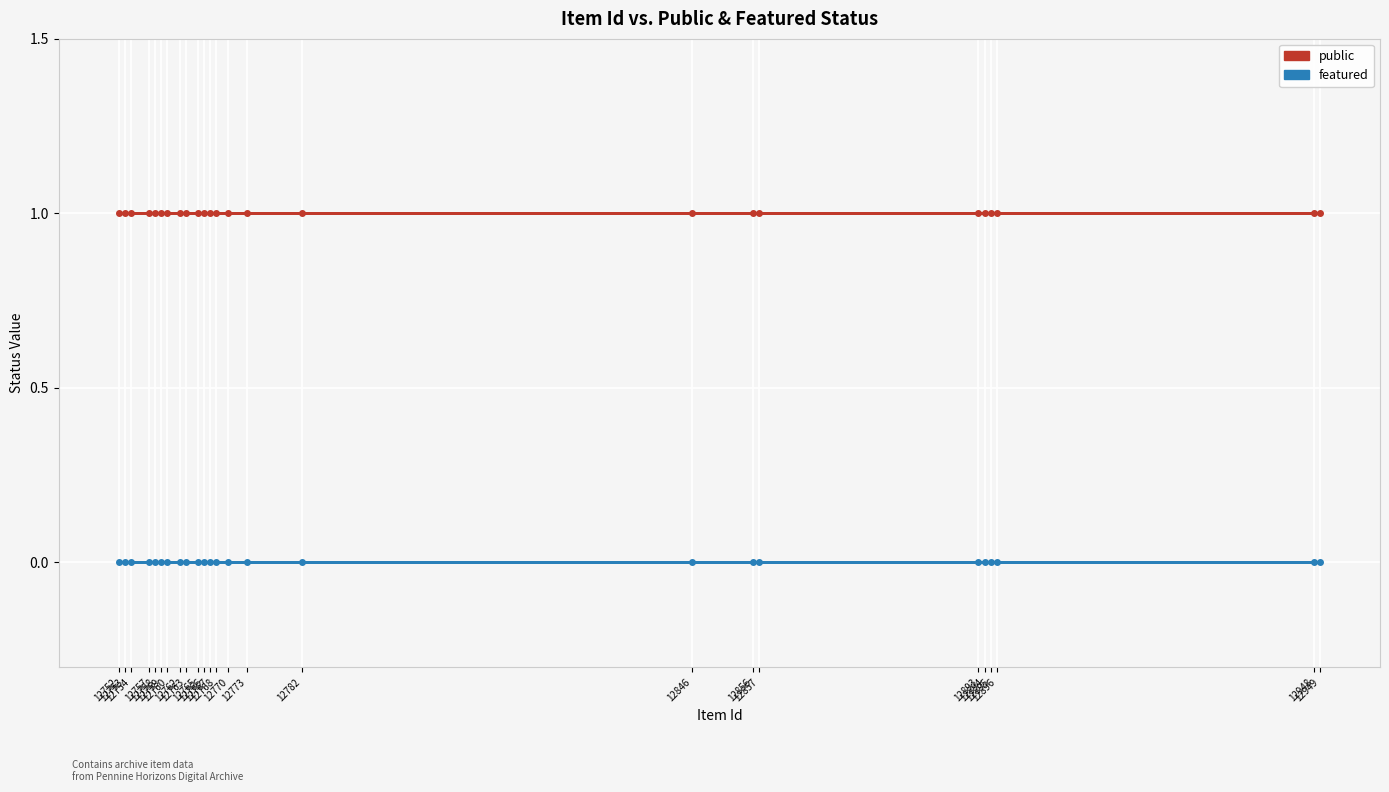

True or false: featured and public intersect in this chart.

False